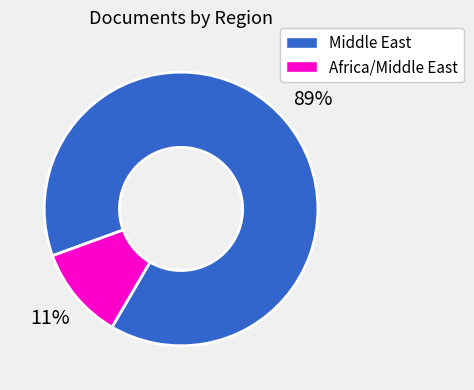

How many segments does this pie chart have?

2